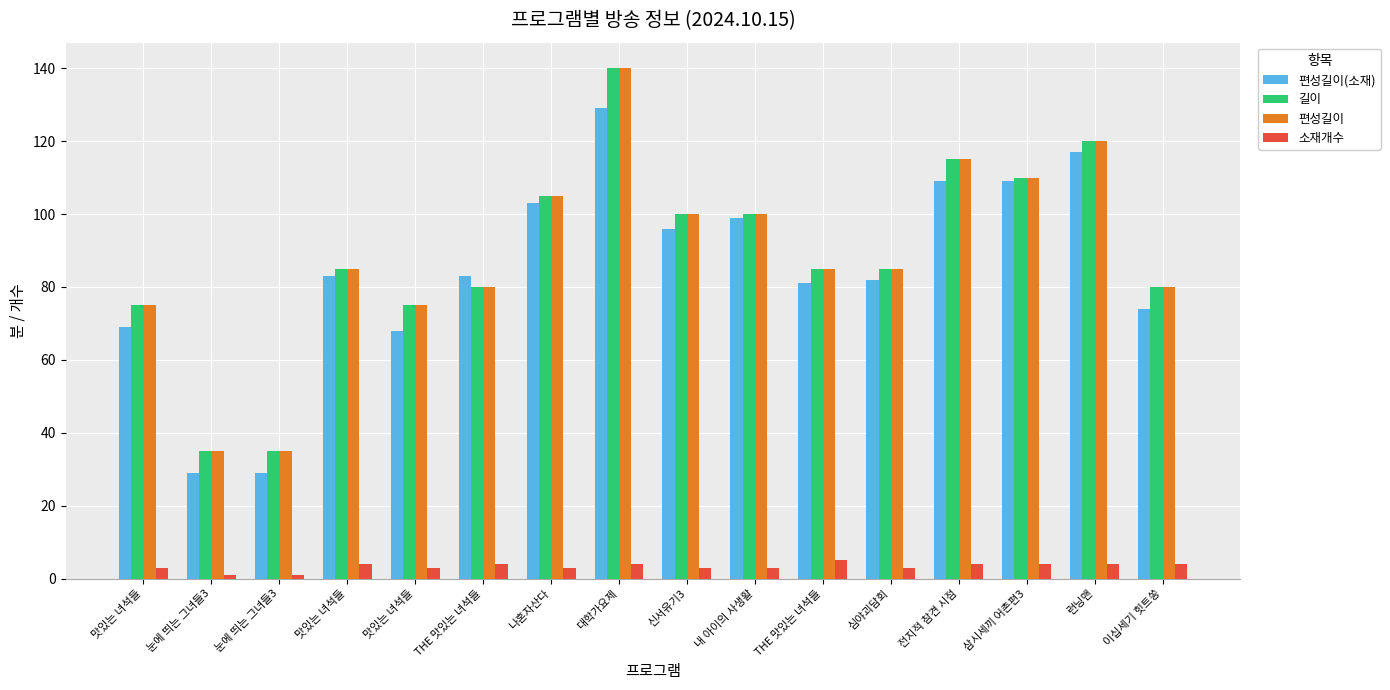

Does the chart contain any negative values?

No